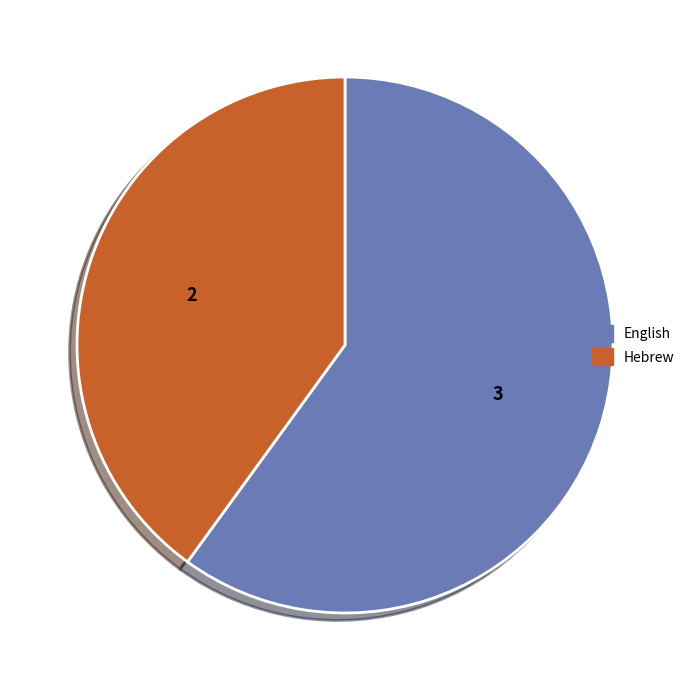

Which category has the smallest portion of the pie?

Hebrew